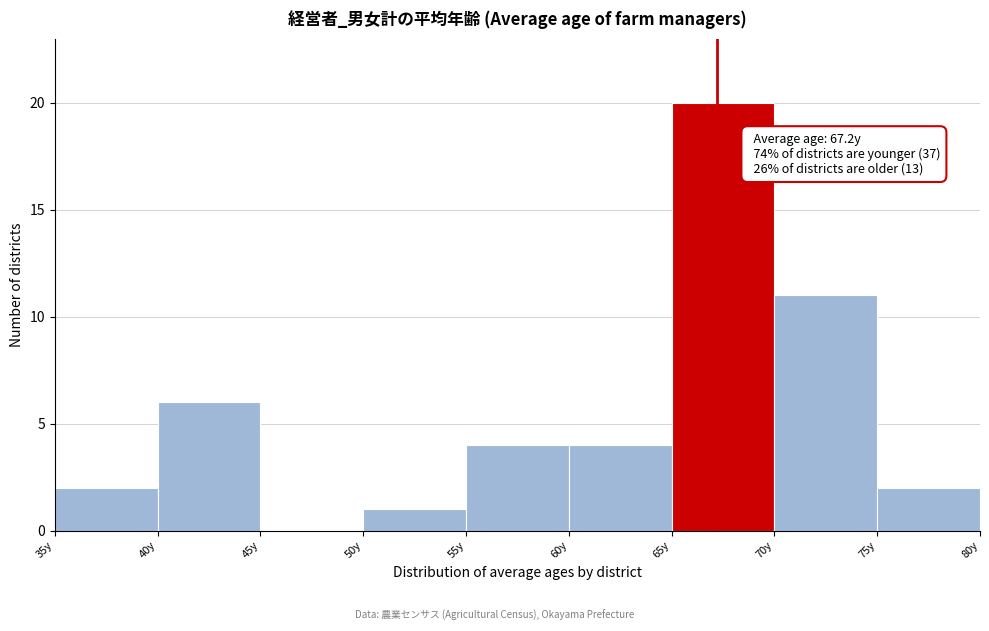

Which range on the x-axis has the tallest bar?

65 to 70